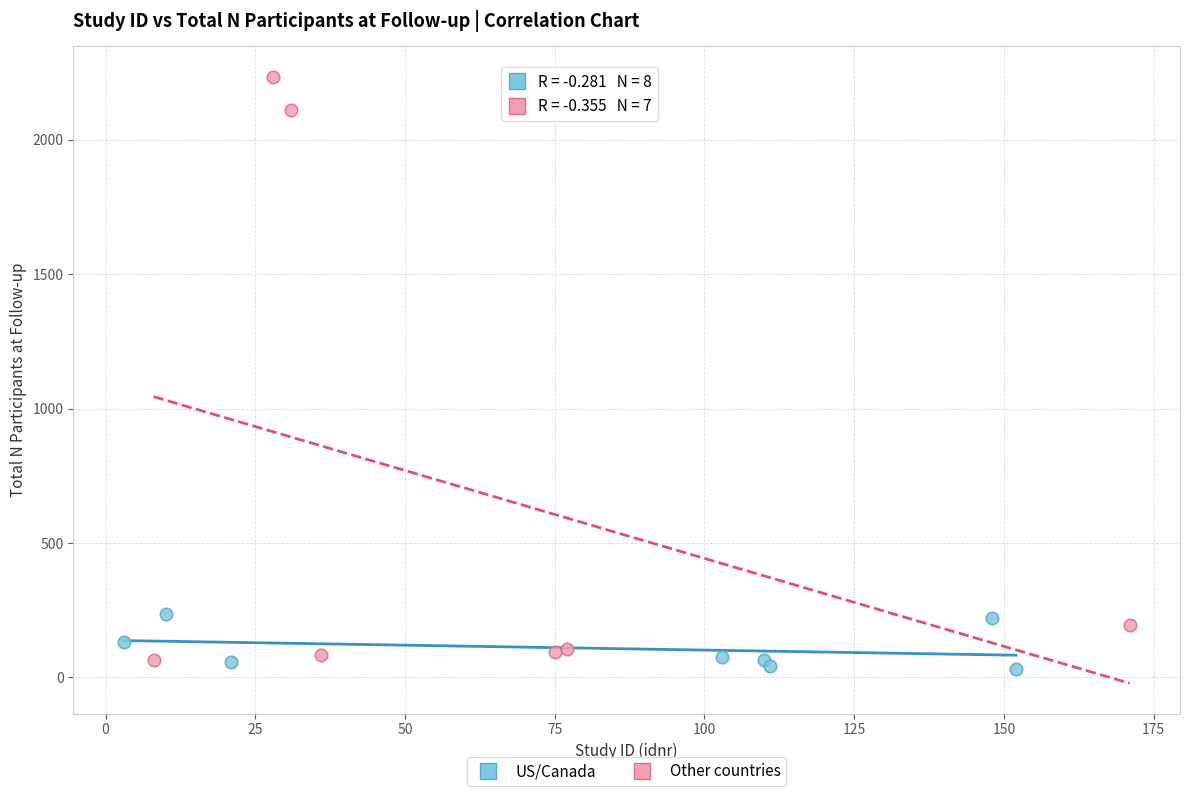

Which series has the widest spread of Y values?

Other countries